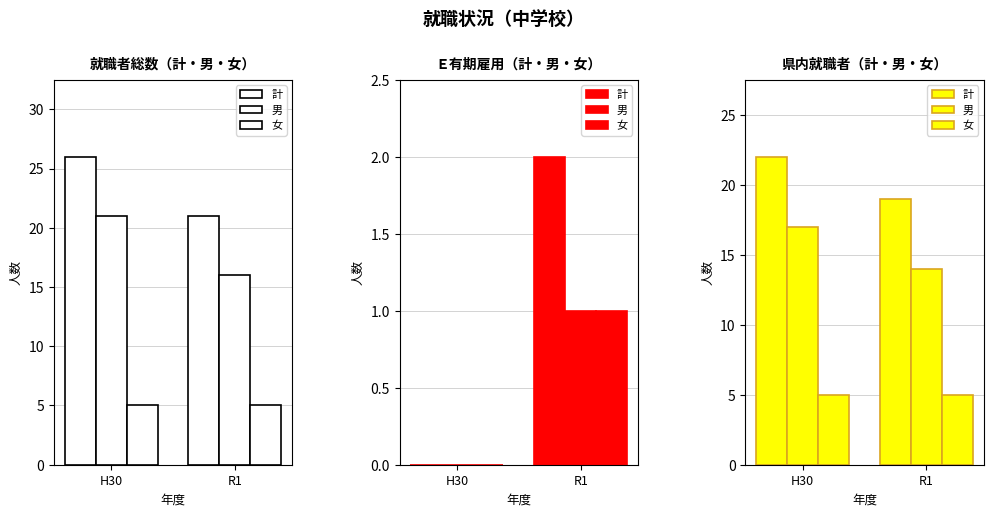

Does the chart contain any negative values?

No